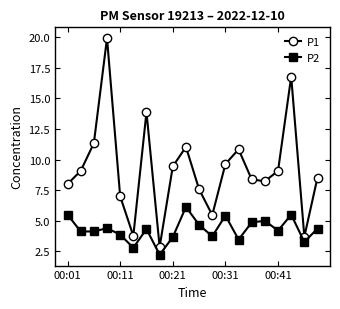

True or false: P1 and P2 cross at least once.

False